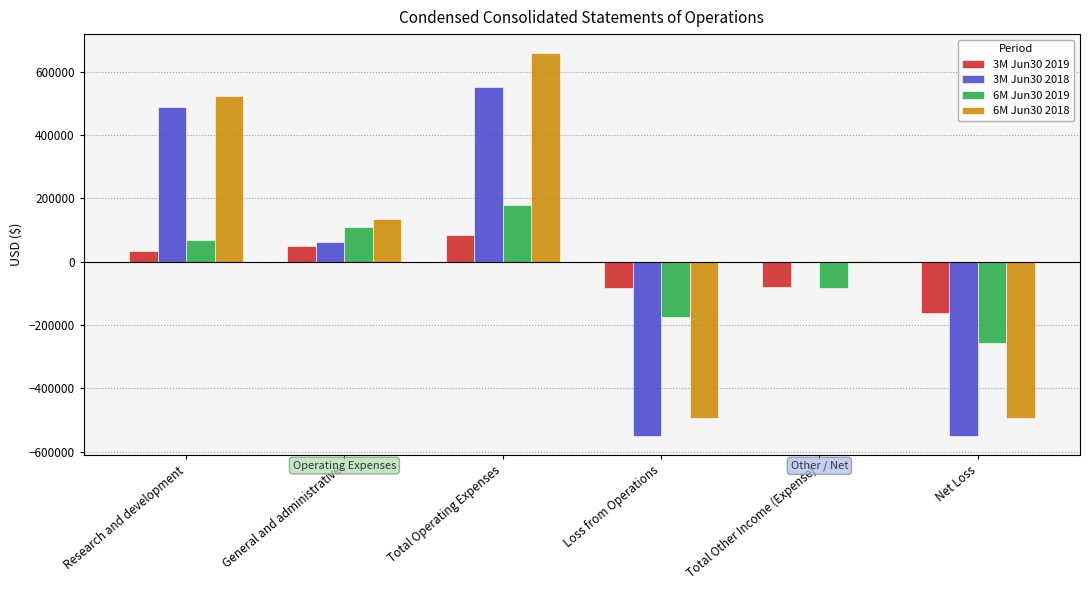

Rank the series at Research and development from lowest to highest value.

3M Jun30 2019, 6M Jun30 2019, 3M Jun30 2018, 6M Jun30 2018